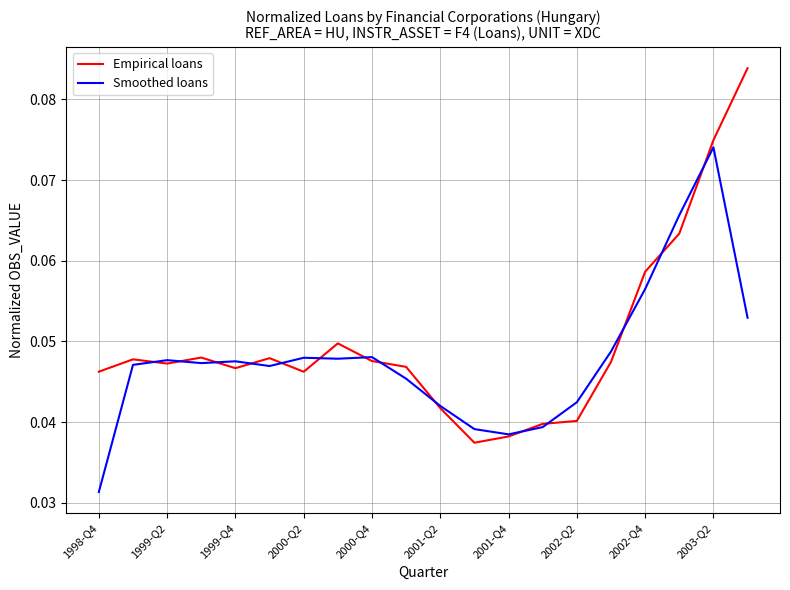

List the series in order of their peak value, lowest first.

Smoothed loans, Empirical loans